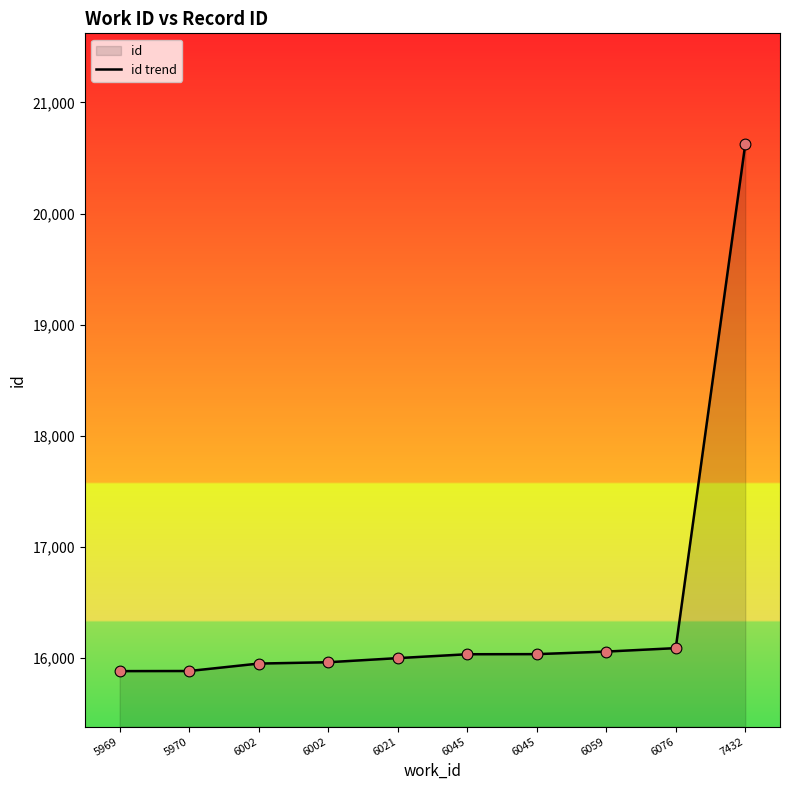

Which has a higher value, 6045 or 6021?

6045